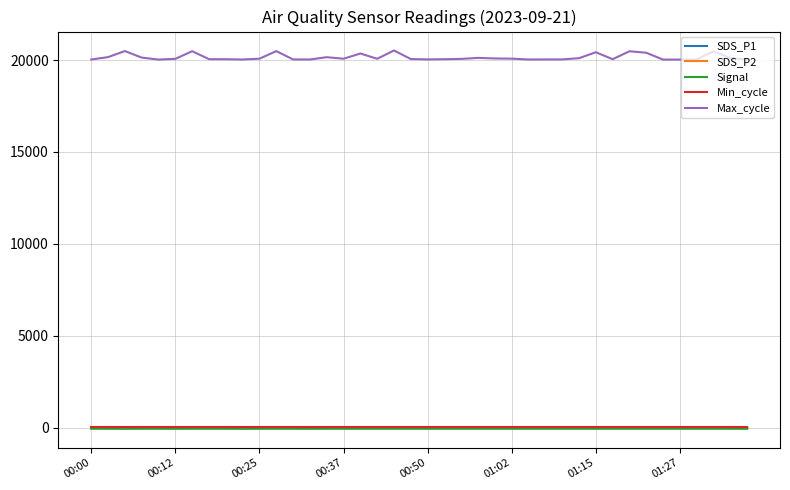

Which series has the largest range (max minus min)?

Max_cycle